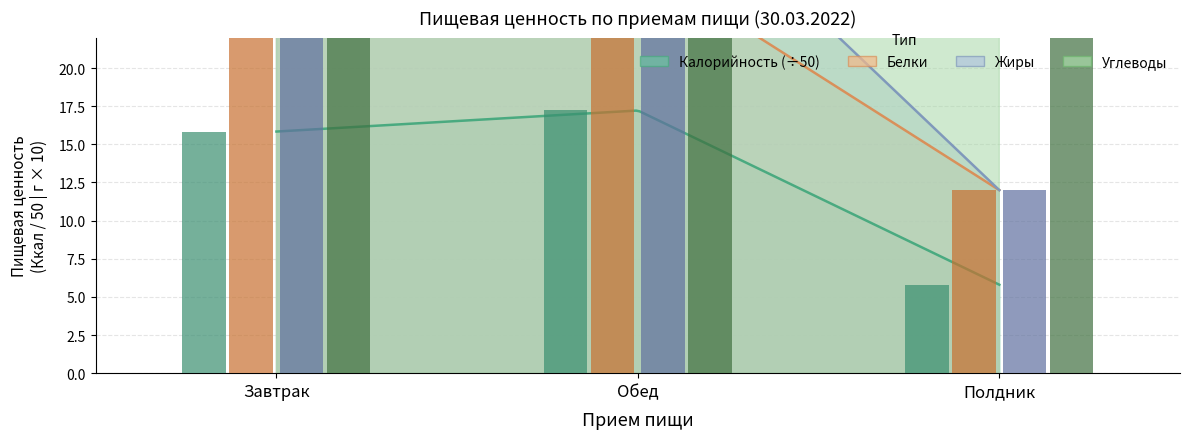

What is the sum of the Углеводы values at Полдник and Обед?

134.2